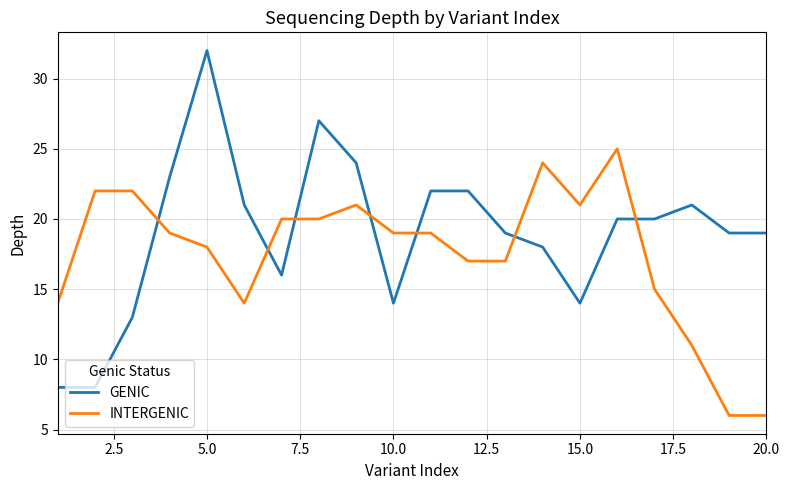

Reading left to right, list all the values displayed in this chart.

GENIC: 8	8	13	23	32	21	16	27	24	14	22	22	19	18	14	20	20	21	19	19
INTERGENIC: 14	22	22	19	18	14	20	20	21	19	19	17	17	24	21	25	15	11	6	6